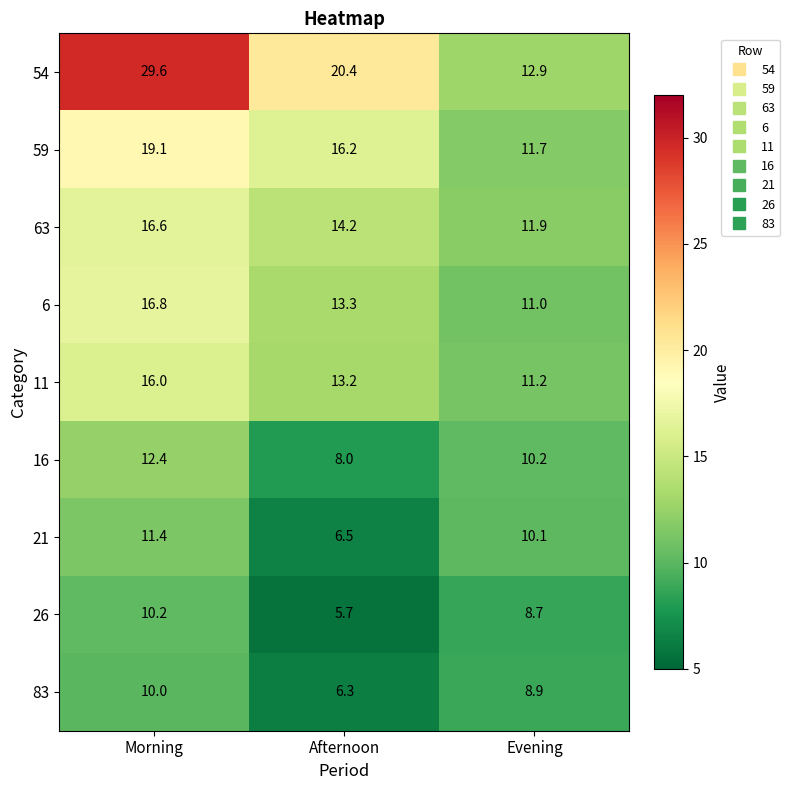

What is the total value across all series at Morning?

142.1